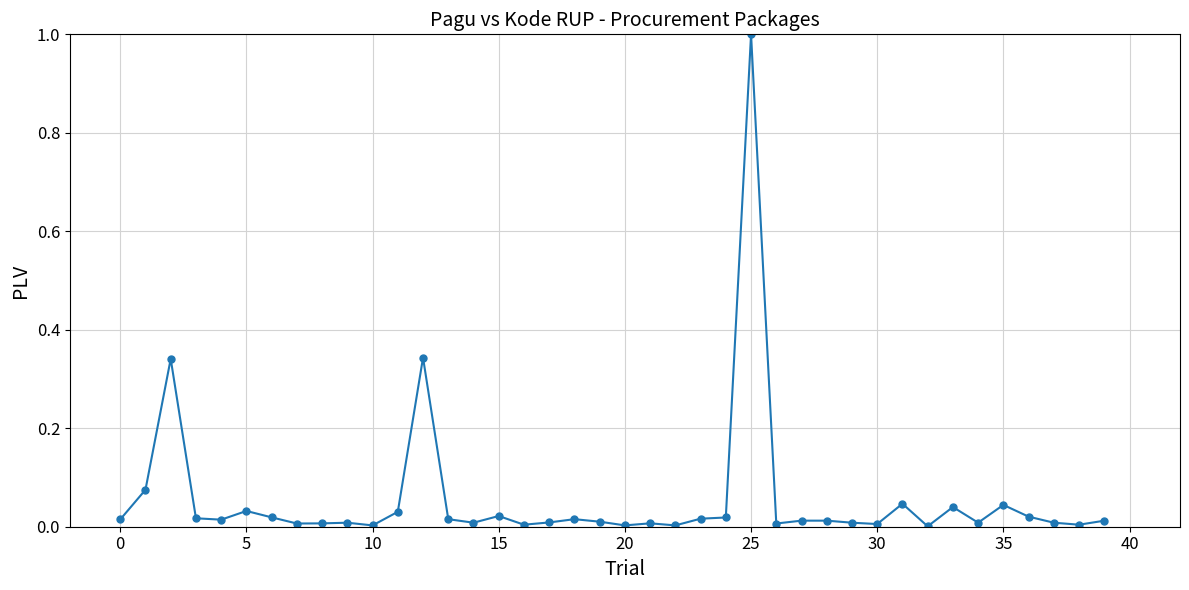

What is the maximum value shown in the chart?

1.0